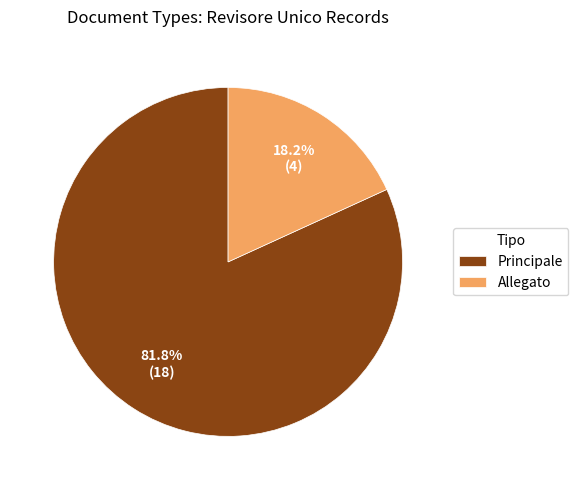

Is it true that Allegato is 4% of the pie?

False